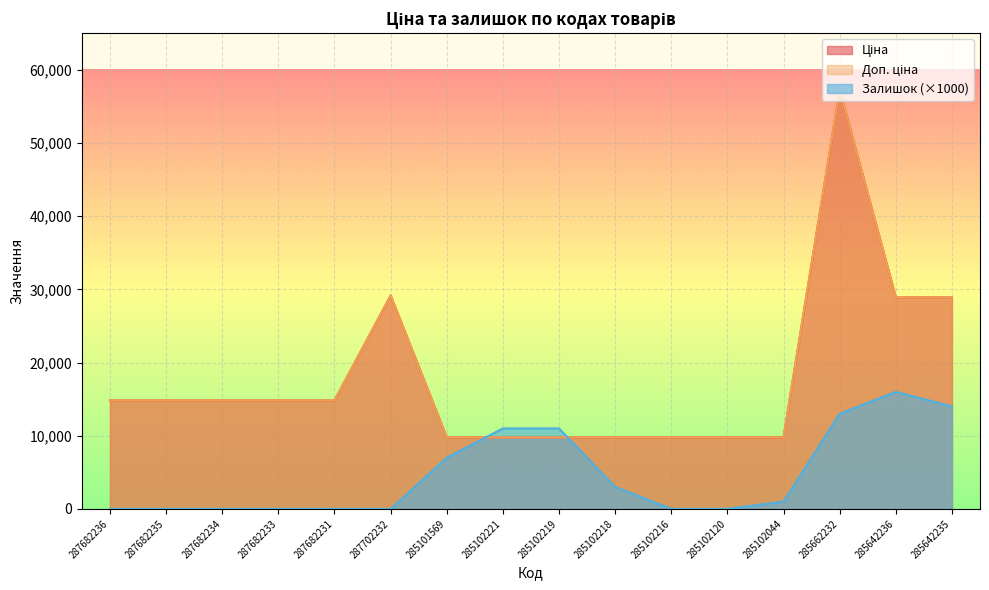

What is the label of the 11th point from the left?

285102216